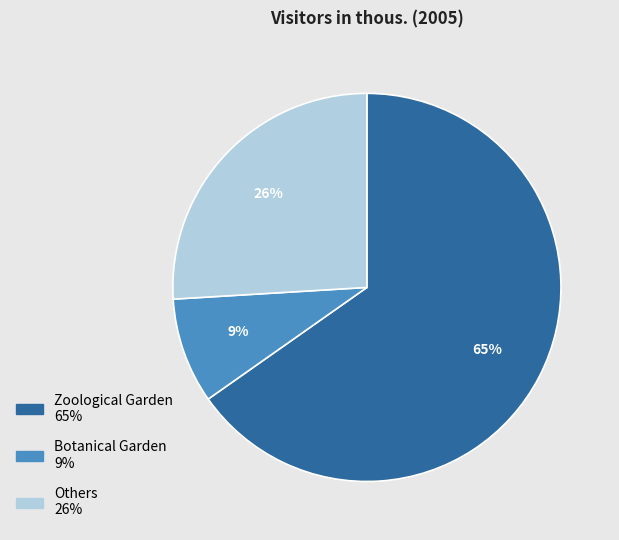

Which category accounts for the majority?

Zoological Garden